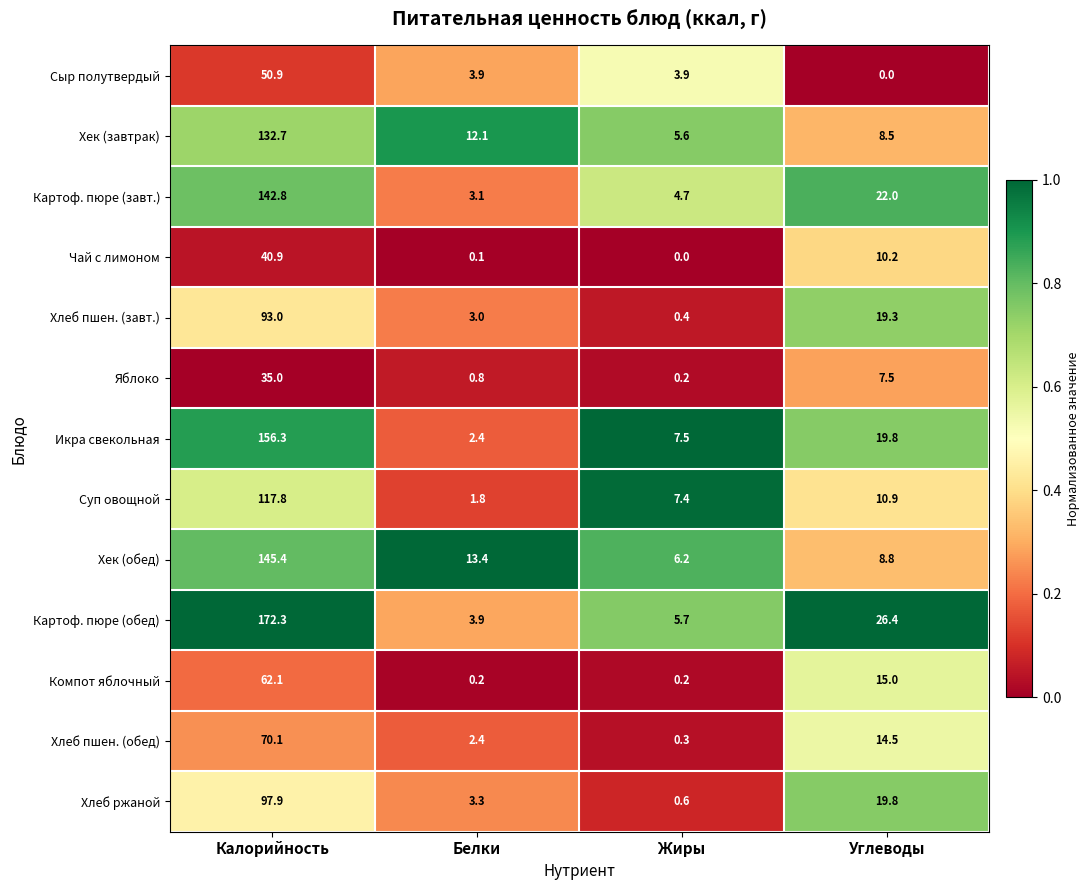

Rank the series by their maximum value, from highest to lowest.

Картоф. пюре (обед), Икра свекольная, Хек (обед), Картоф. пюре (завт.), Хек (завтрак), Суп овощной, Хлеб ржаной, Хлеб пшен. (завт.), Хлеб пшен. (обед), Компот яблочный, Сыр полутвердый, Чай с лимоном, Яблоко